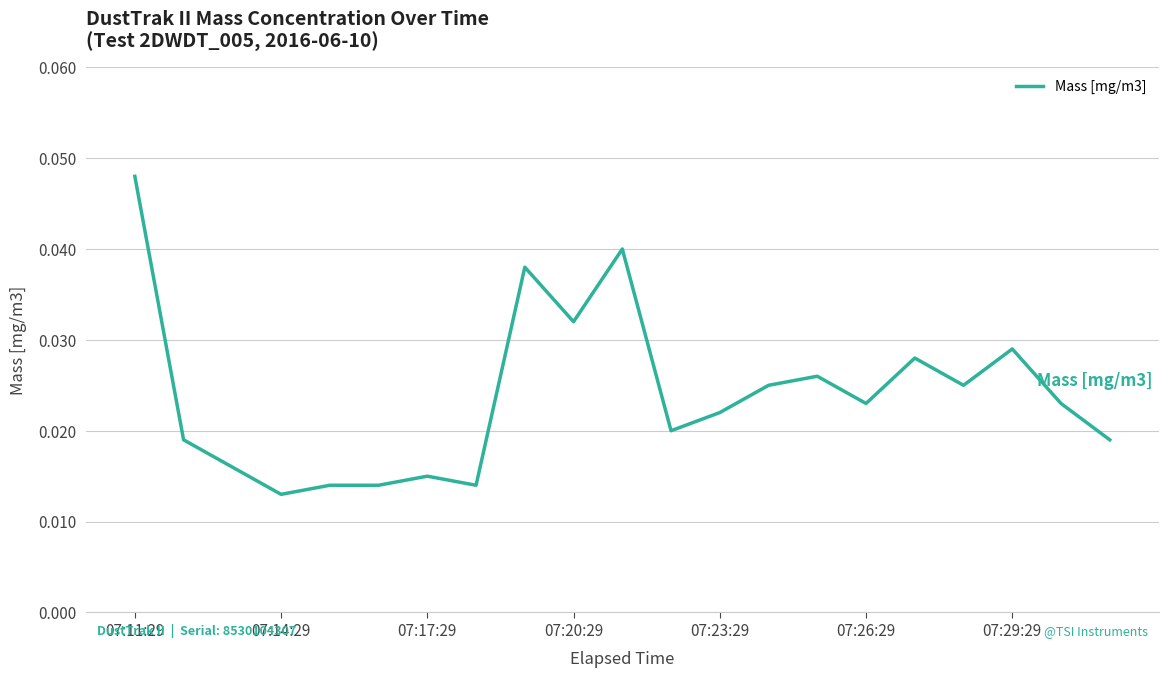

Does the chart have visible grid lines?

Yes